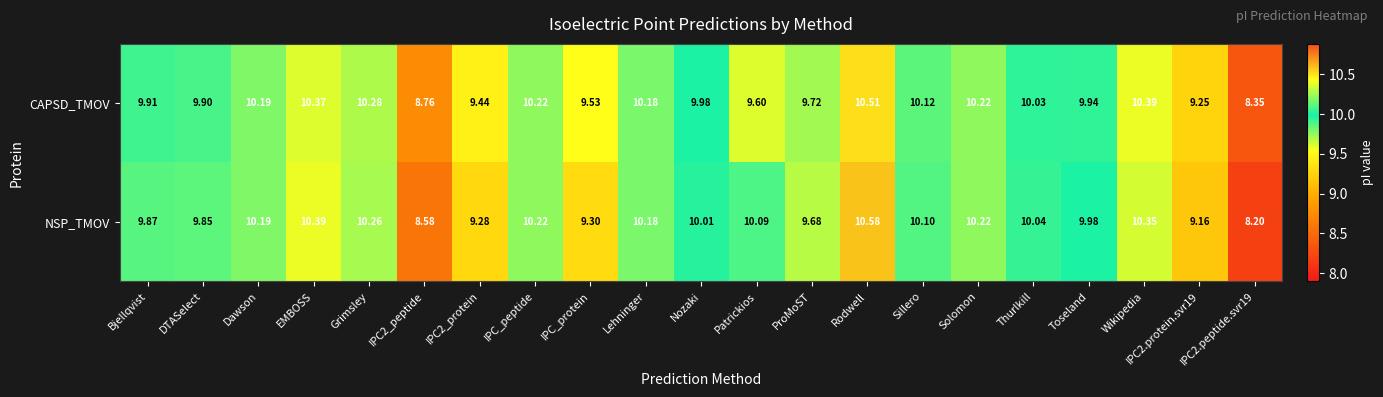

List the series in order of their overall mean, lowest first.

NSP_TMOV, CAPSD_TMOV